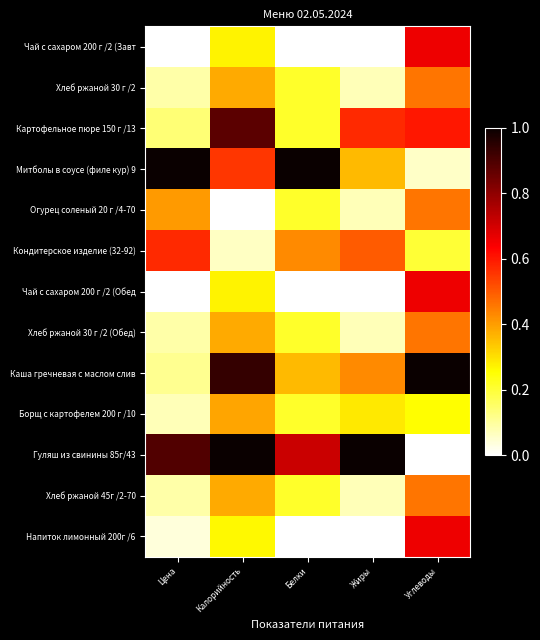

At which category is the sum across all series the highest?

Углеводы